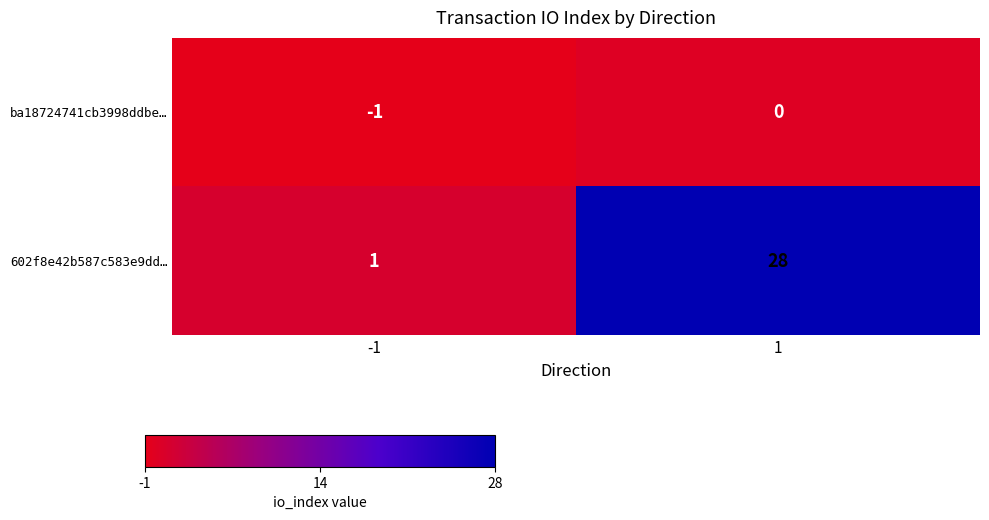

Reading left to right, what are all the values shown in this chart?

ba18724741cb3998ddbe…: -1=-1	1=0
602f8e42b587c583e9dd…: -1=1	1=28